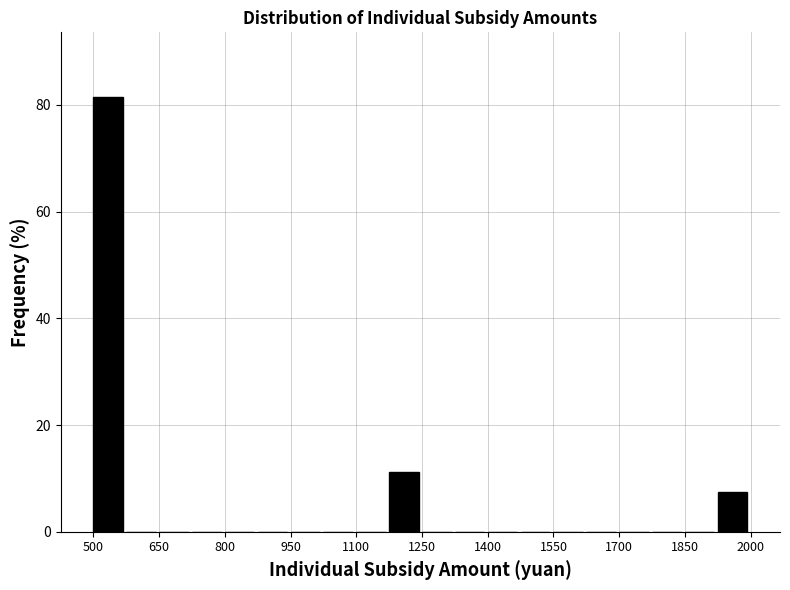

Read against the x-axis, roughly where is the centre of the tallest bar?

540